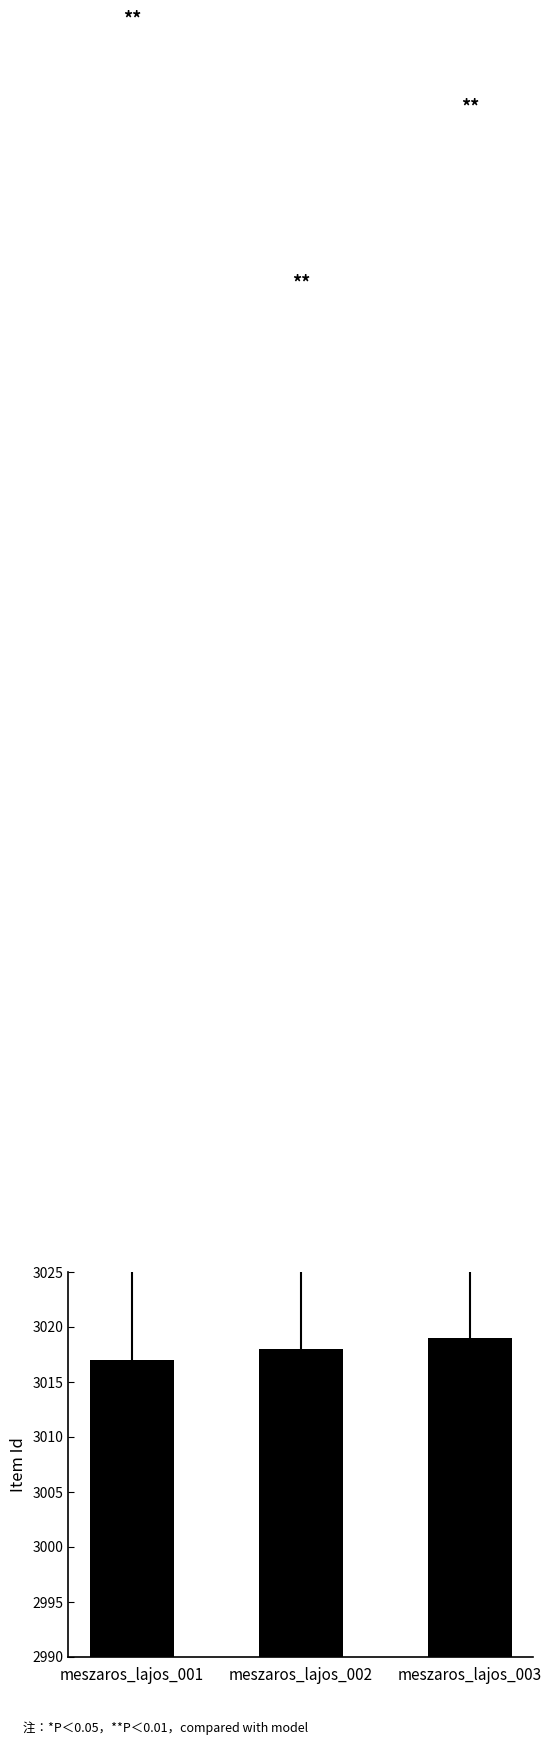

What is the value of the 1st bar from the left?

3017